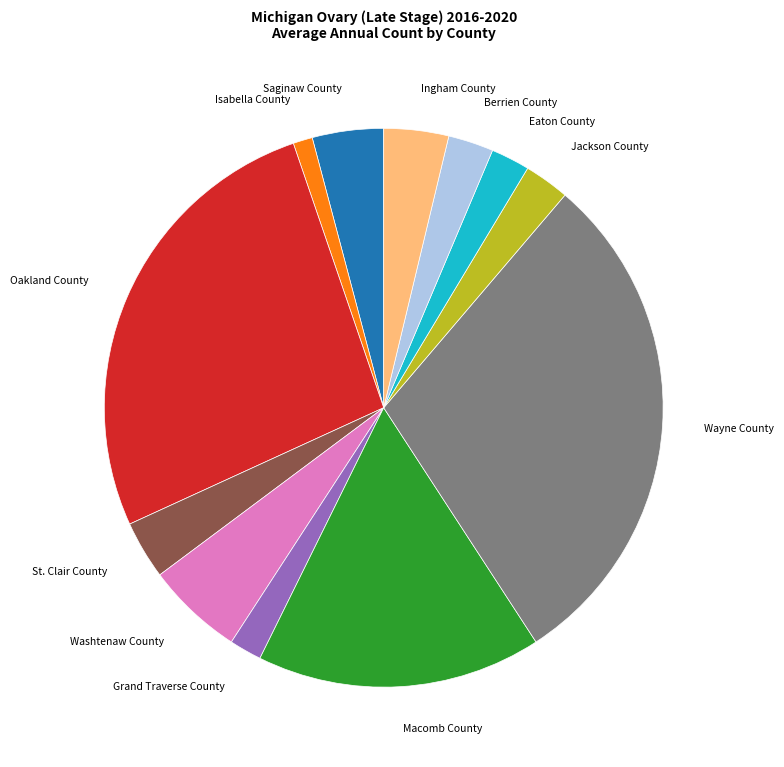

Is Saginaw County the majority of the pie?

No